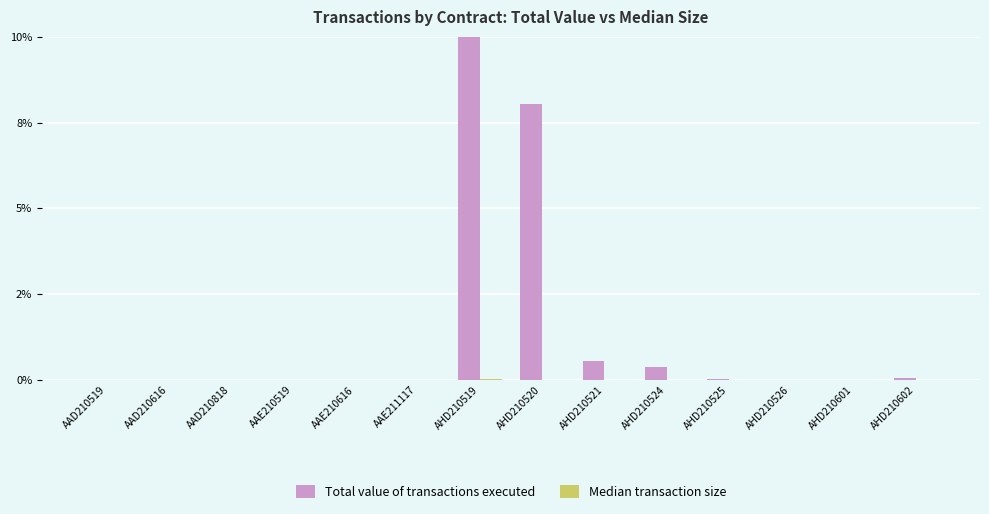

Rank the series by their average value, from highest to lowest.

Total value of transactions executed, Median transaction size